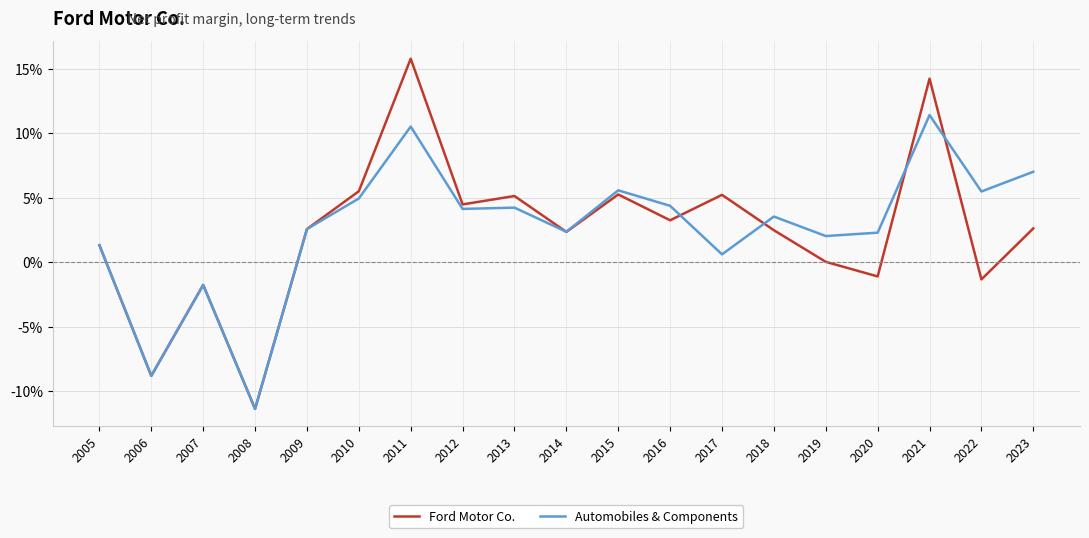

Rank the series at 2005 from highest to lowest value.

Ford Motor Co., Automobiles & Components